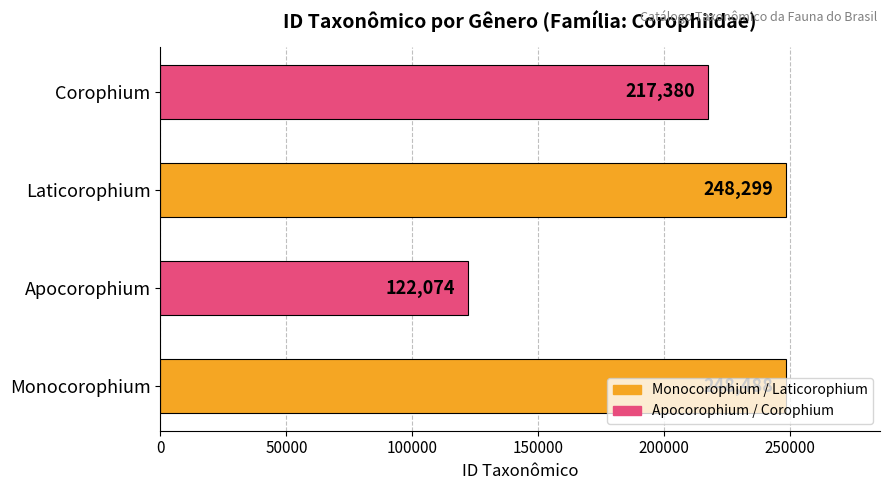

What is the difference between the values at Corophium and Apocorophium?

95306